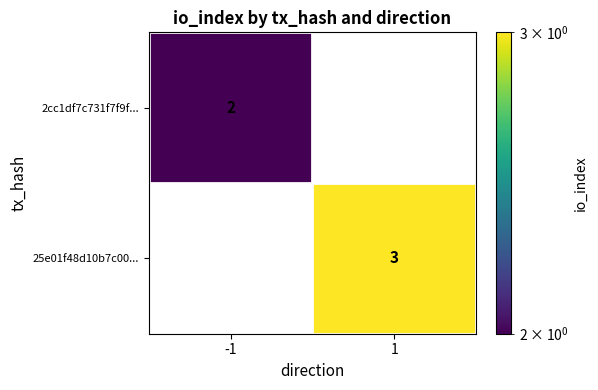

List the series in order of their overall mean, highest first.

25e01f48d10b7c00..., 2cc1df7c731f7f9f...